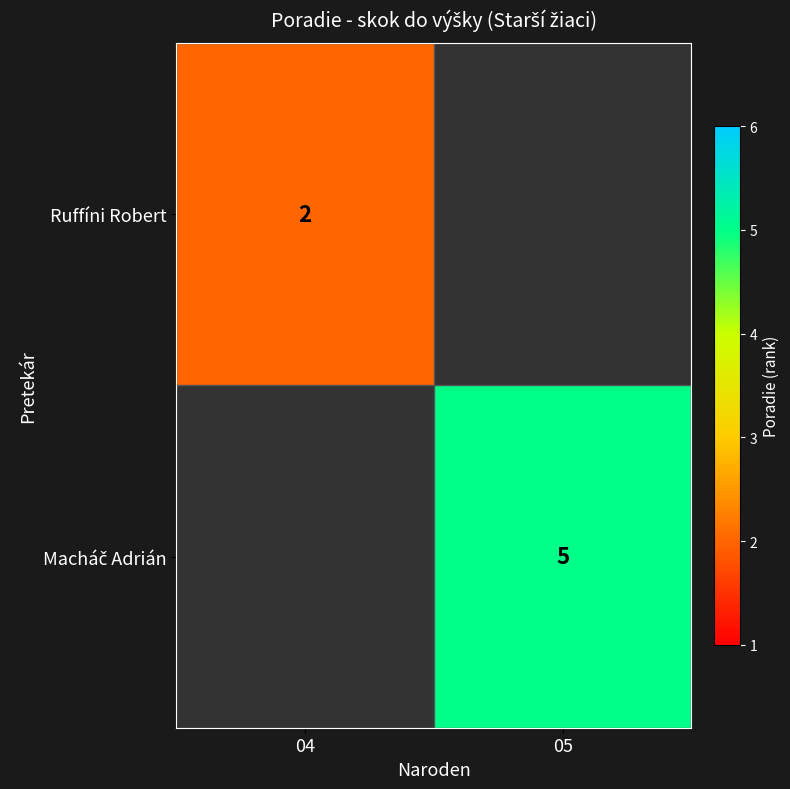

At how many categories does at least one series exceed 3?

1